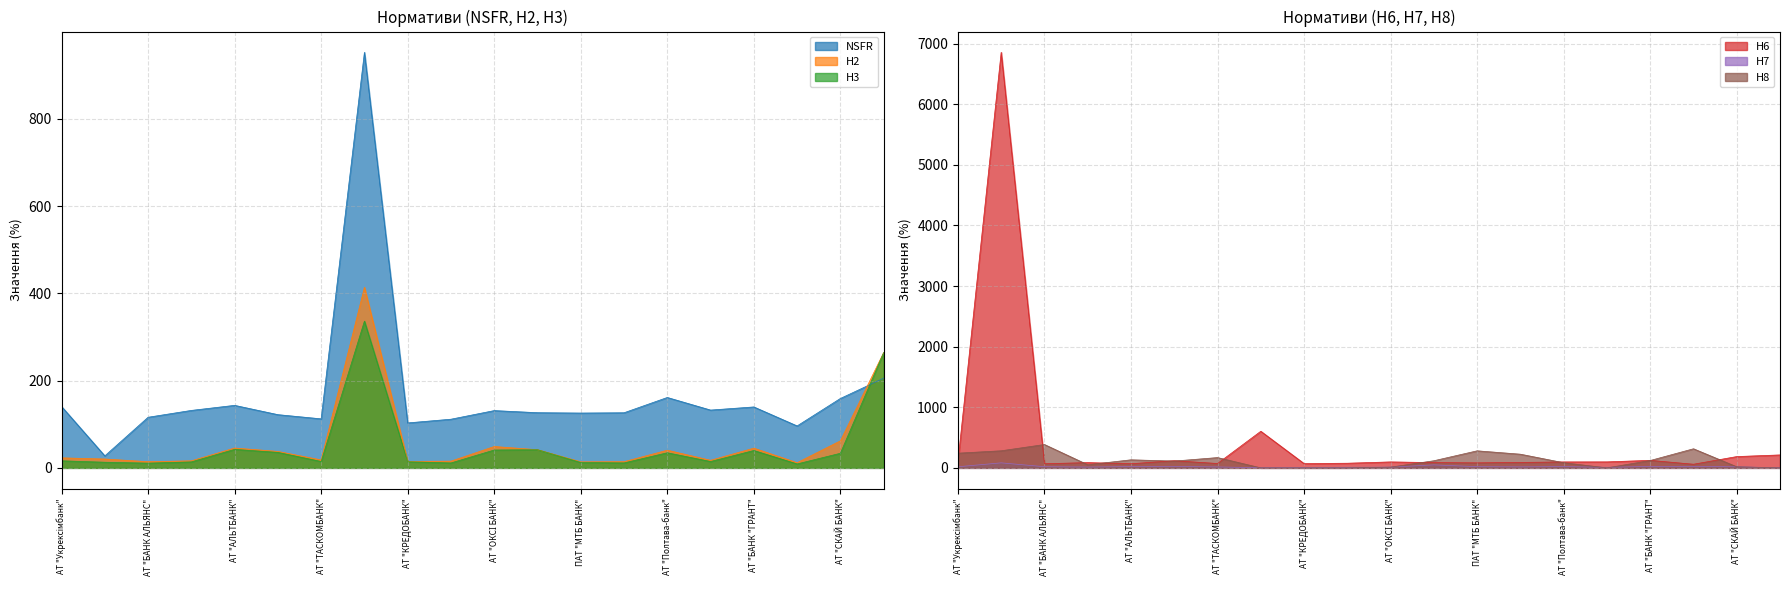

The NSFR series shows 189.6 at АТ "Укрексімбанк". True or false?

False